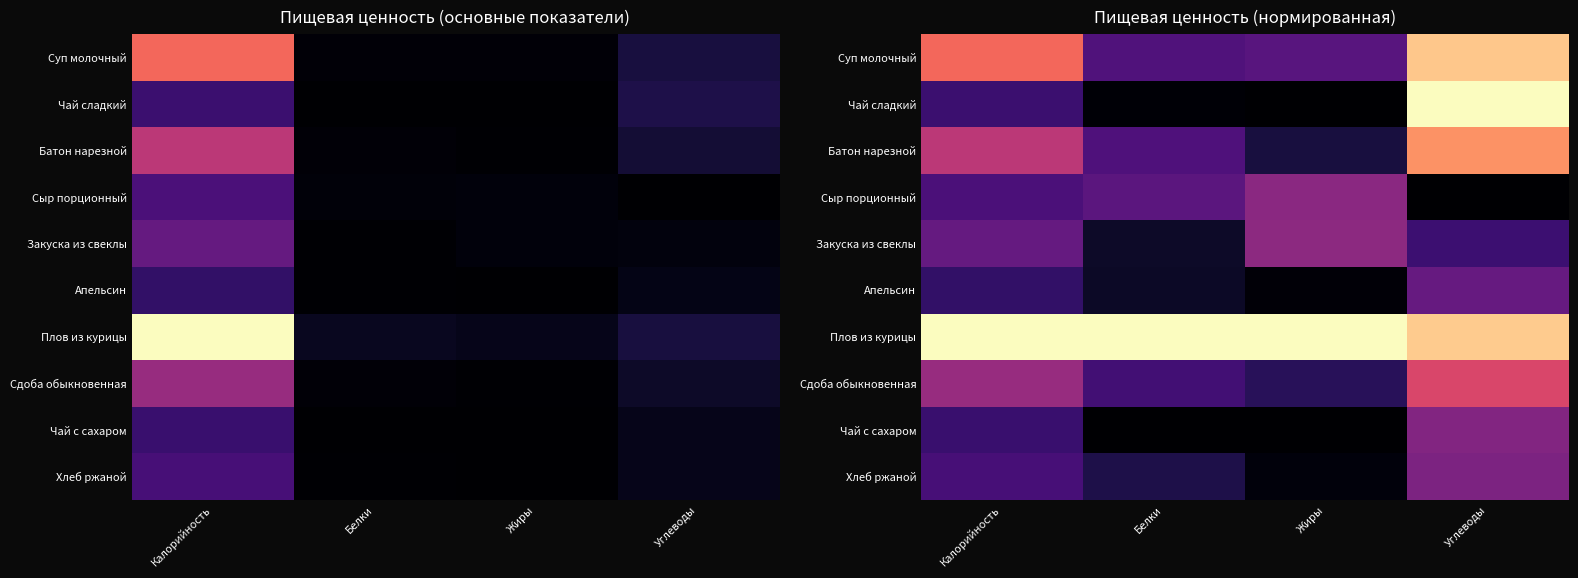

What is the difference between the second highest and minimum values in the Апельсин series?

0.2